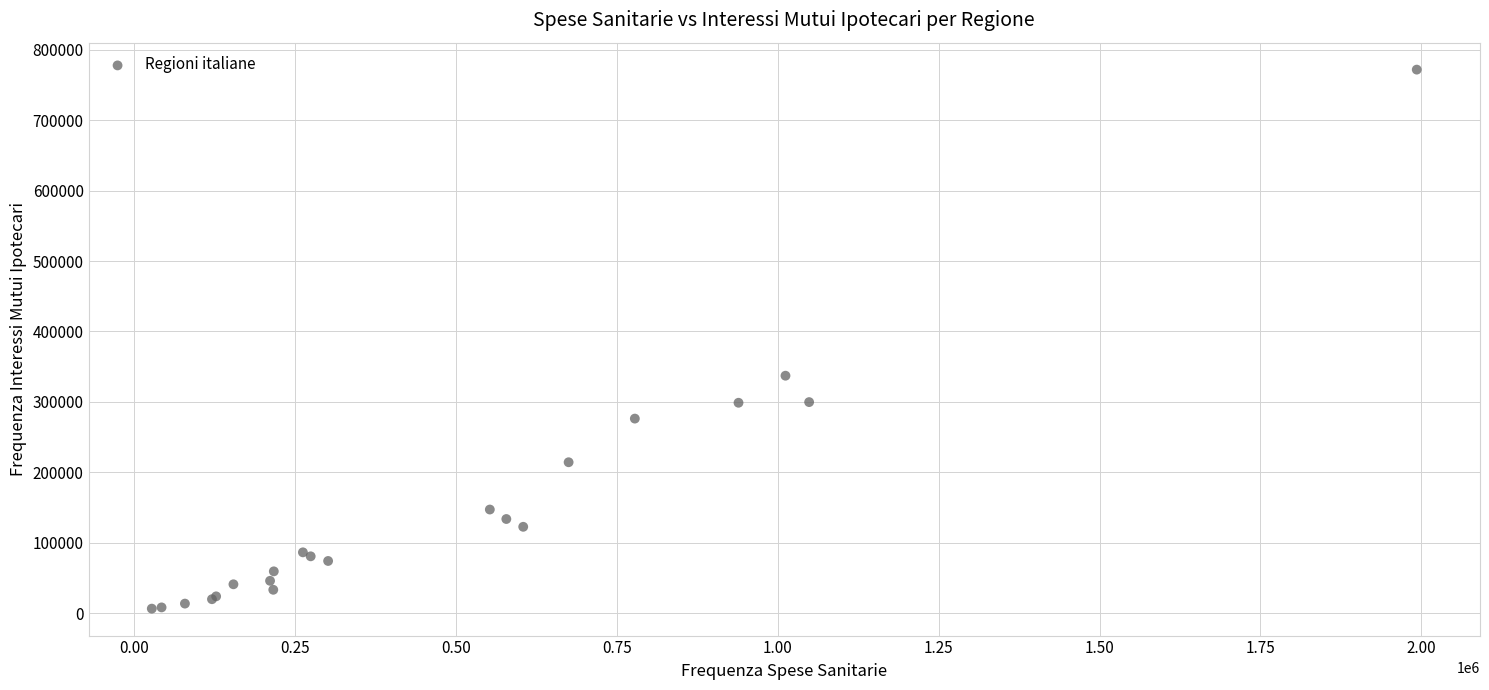

What Y value in the scatter plot is closest to 389111?

337155